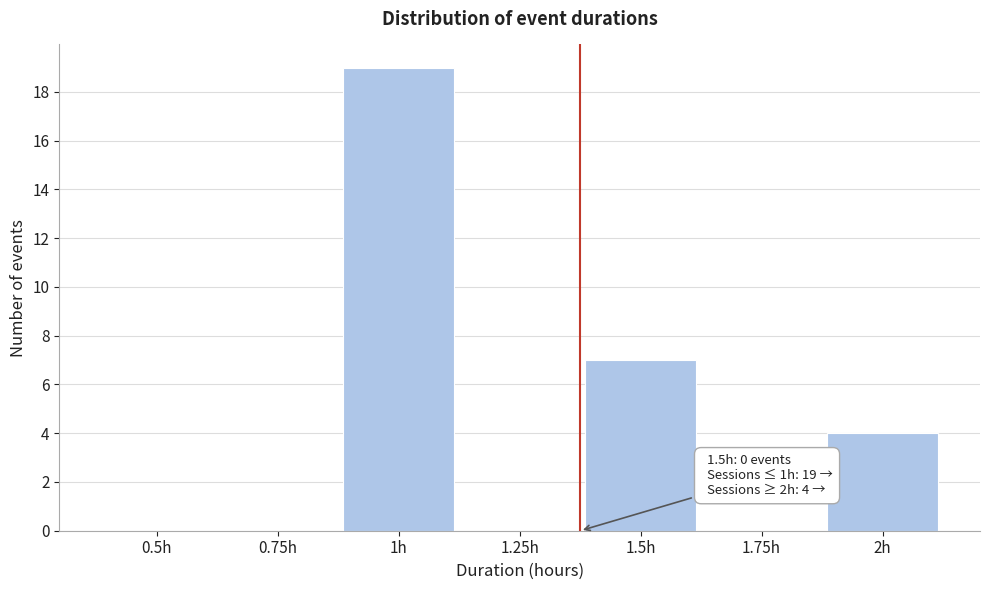

Reading left to right, list all the values displayed in this chart.

0.5h=0	0.75h=0	1h=19	1.25h=0	1.5h=7	1.75h=0	2h=4